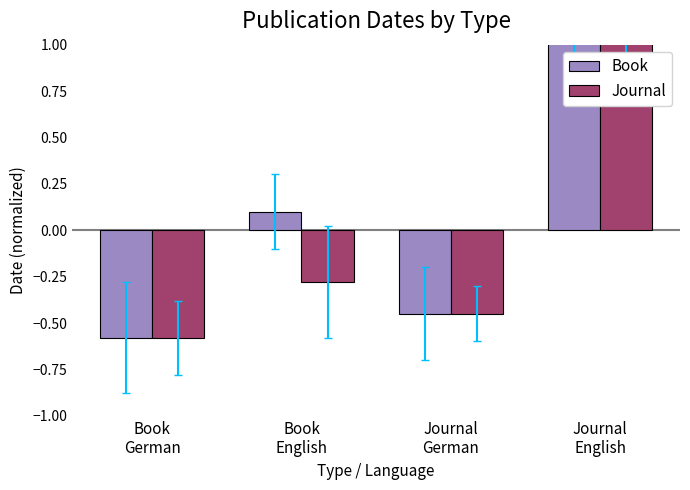

Rank the categories by Book value from lowest to highest.

Book
German, Journal
German, Book
English, Journal
English